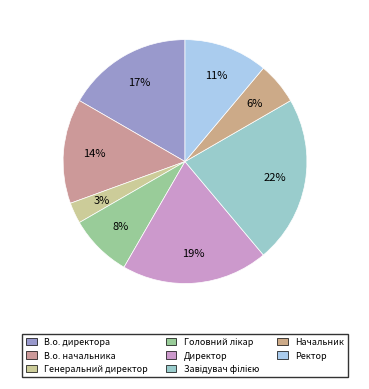

True or false: Генеральний директор accounts for 1% of the total.

False